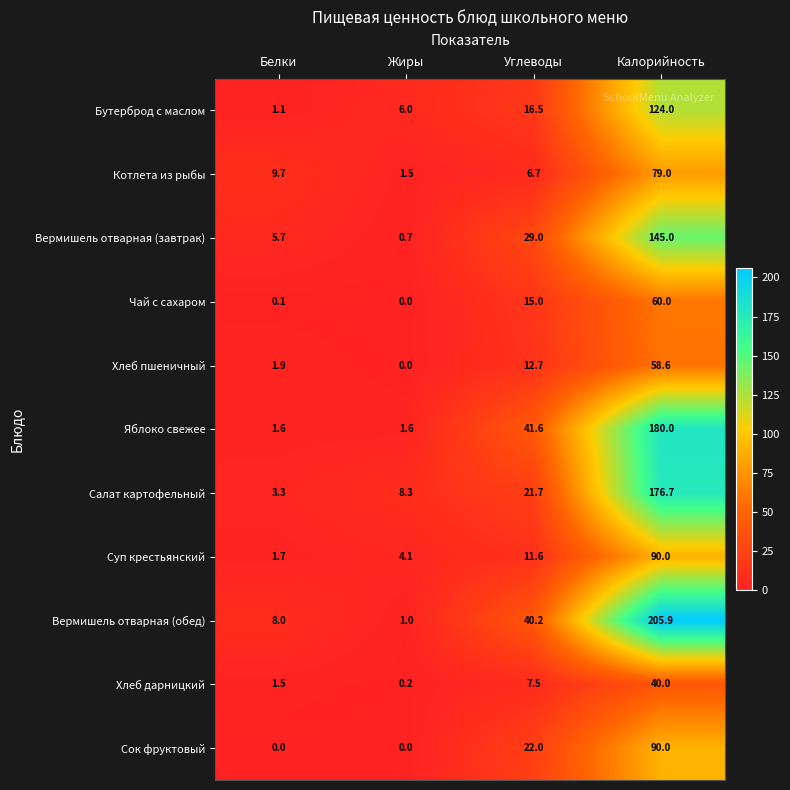

True or false: Вермишель отварная (обед) has a value of 45.6 at Калорийность.

False